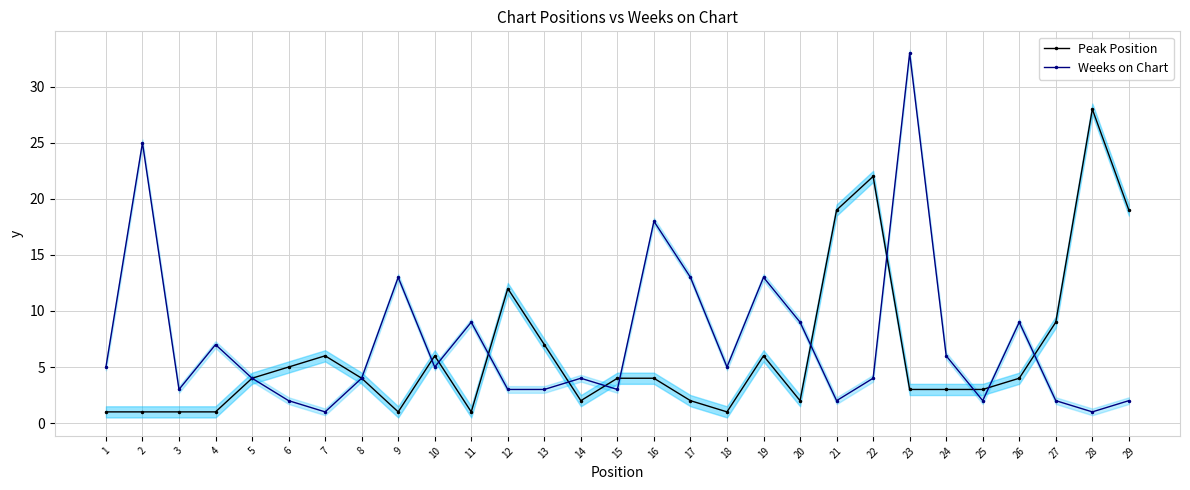

The Peak Position series shows 3 at 5. True or false?

False